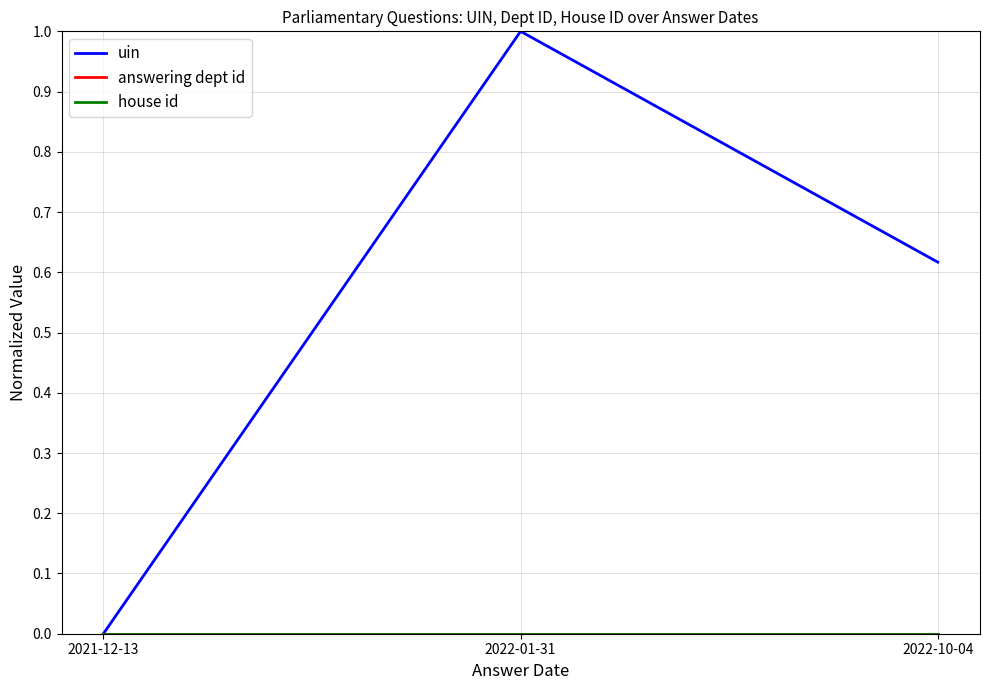

What is the label of the 2nd point from the right?

2022-01-31